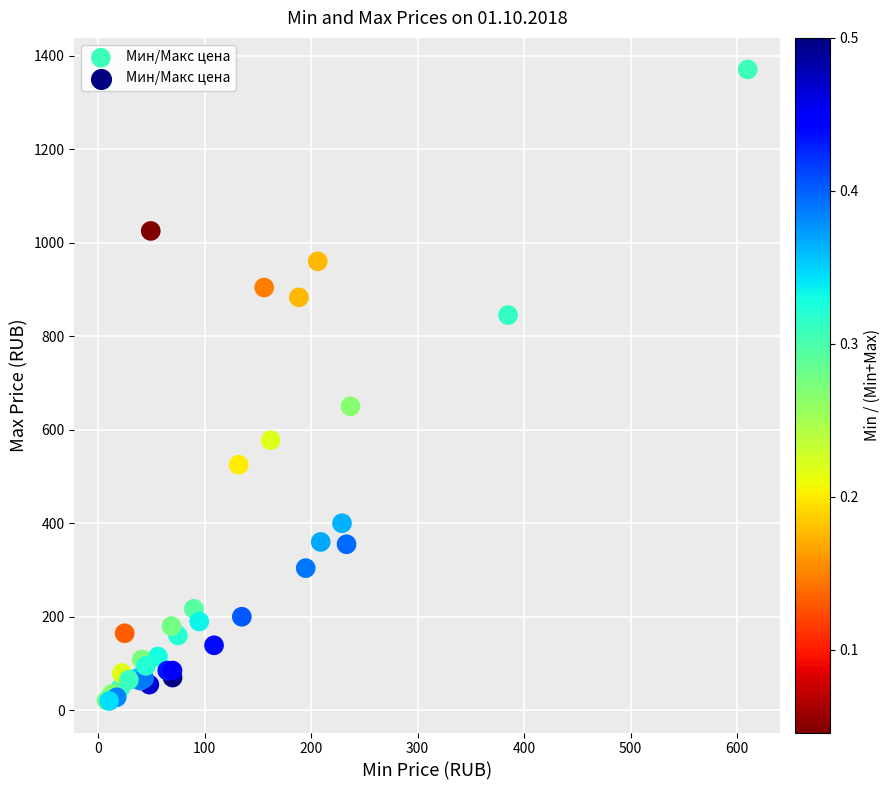

What Y value in the scatter plot is closest to 695?

650.0